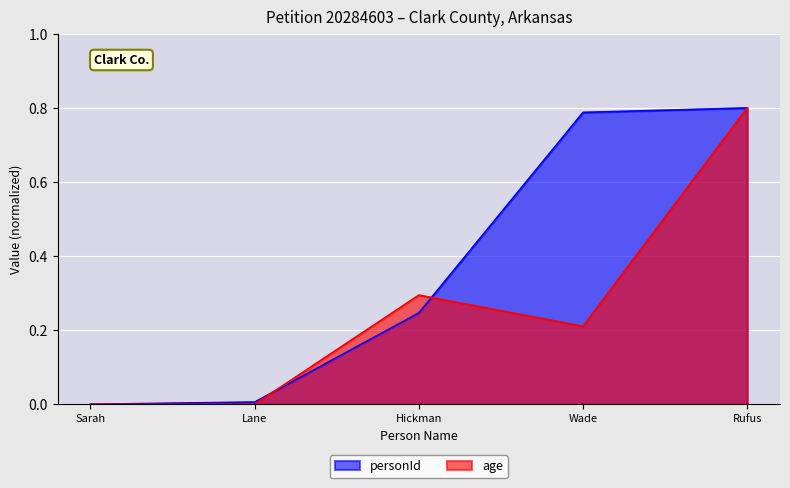

Which series has the largest range (max minus min)?

personId